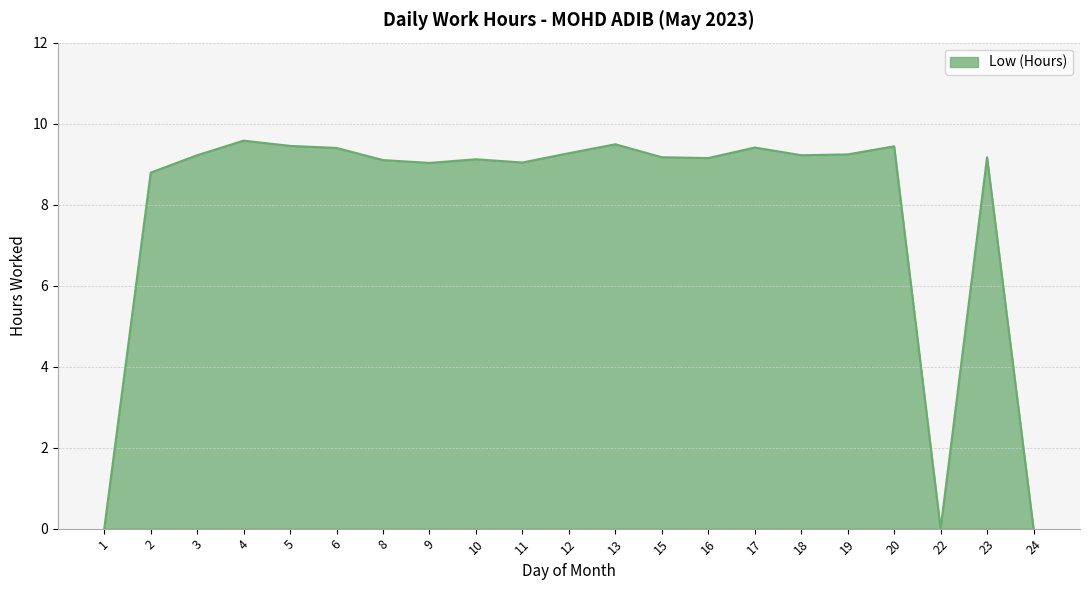

The value at 9 is 4.9. True or false?

False